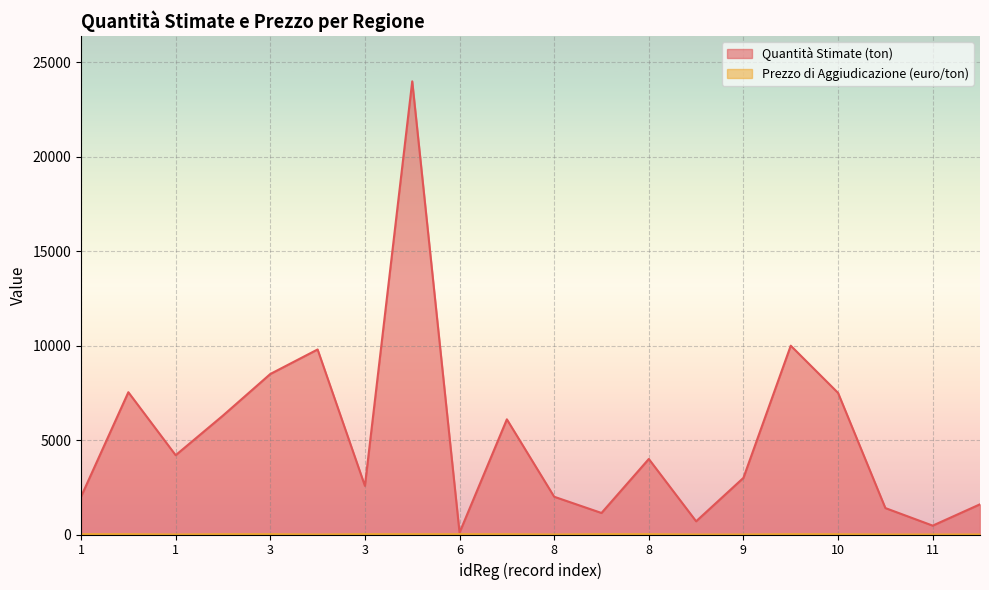

Where is the first local minimum for Prezzo di Aggiudicazione (euro/ton)?

1